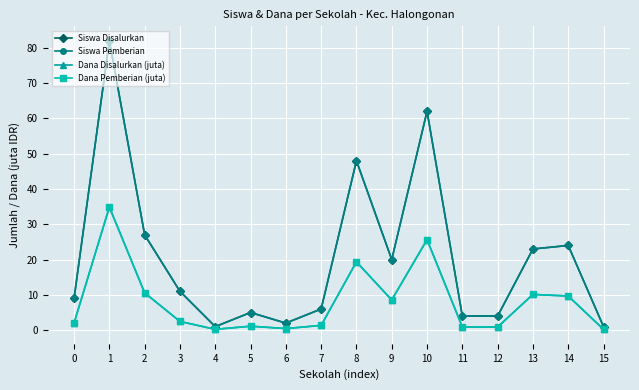

Rank the categories by Dana Disalurkan (juta) value from highest to lowest.

1, 10, 8, 2, 13, 14, 9, 3, 0, 7, 5, 11, 12, 6, 4, 15